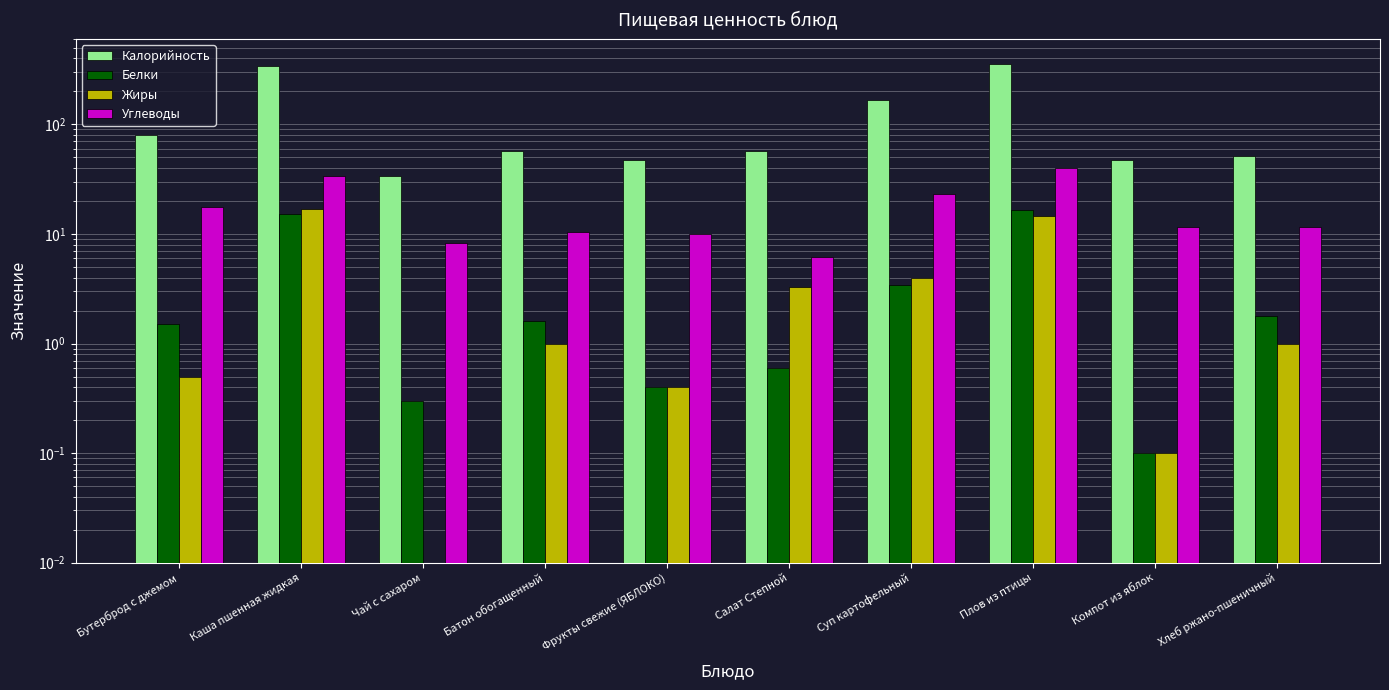

What is the label of the 10th bar from the left?

Хлеб ржано-пшеничный